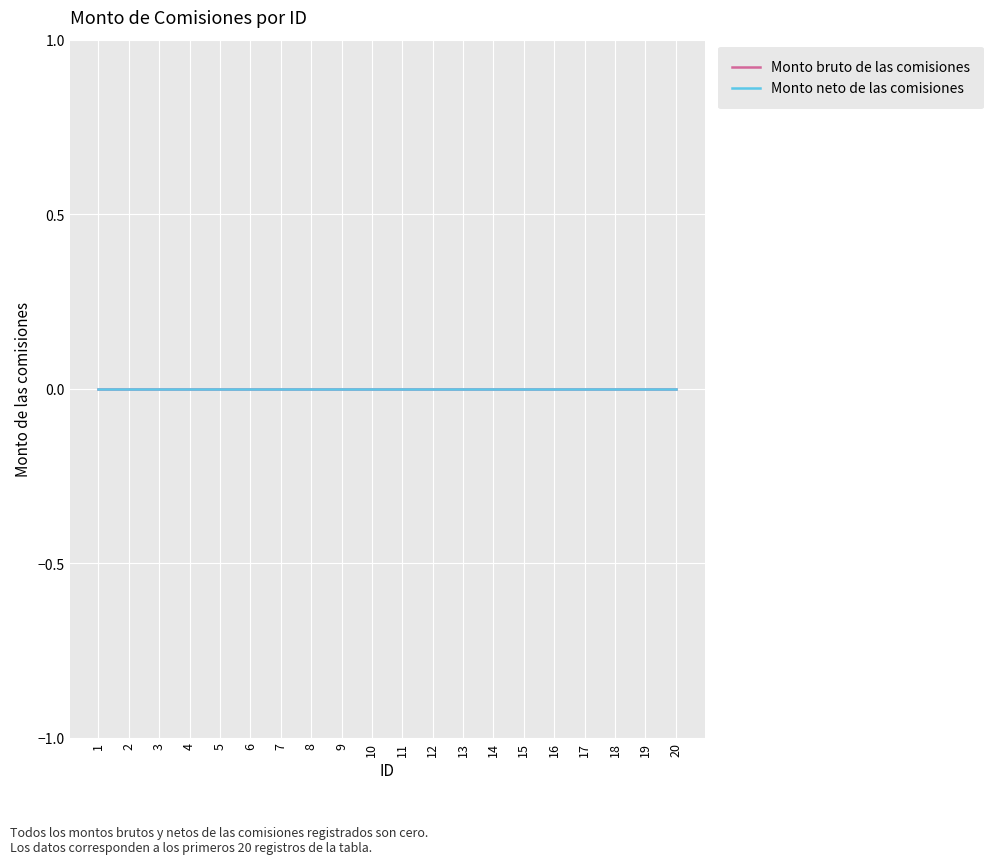

Is this an area chart (filled region under the line)?

No